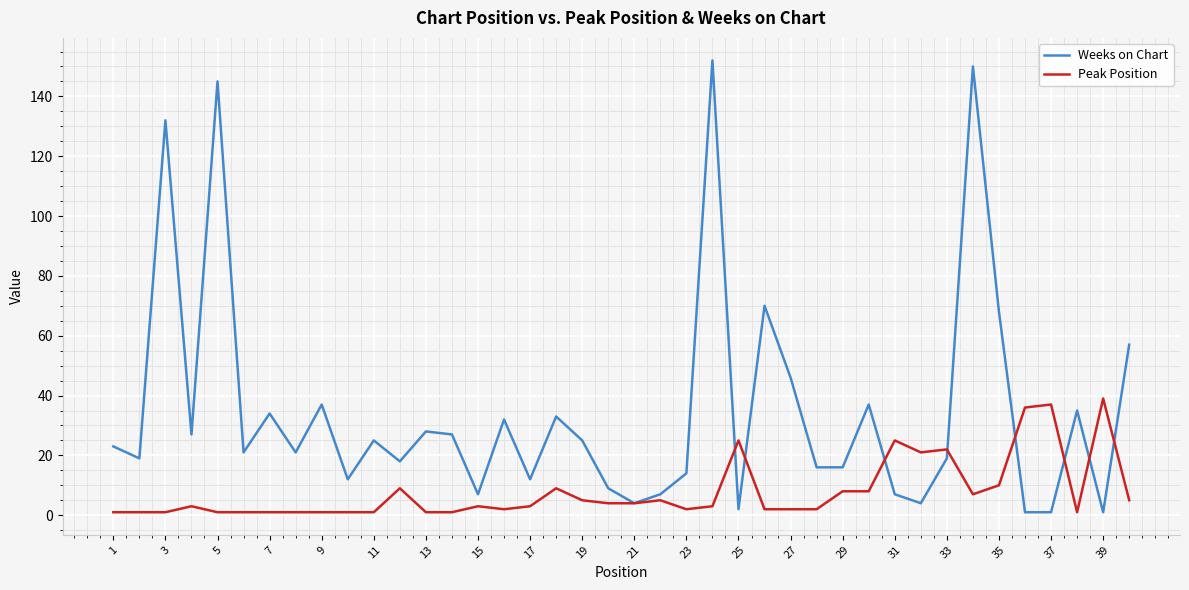

Is this an area chart (filled region under the line)?

No